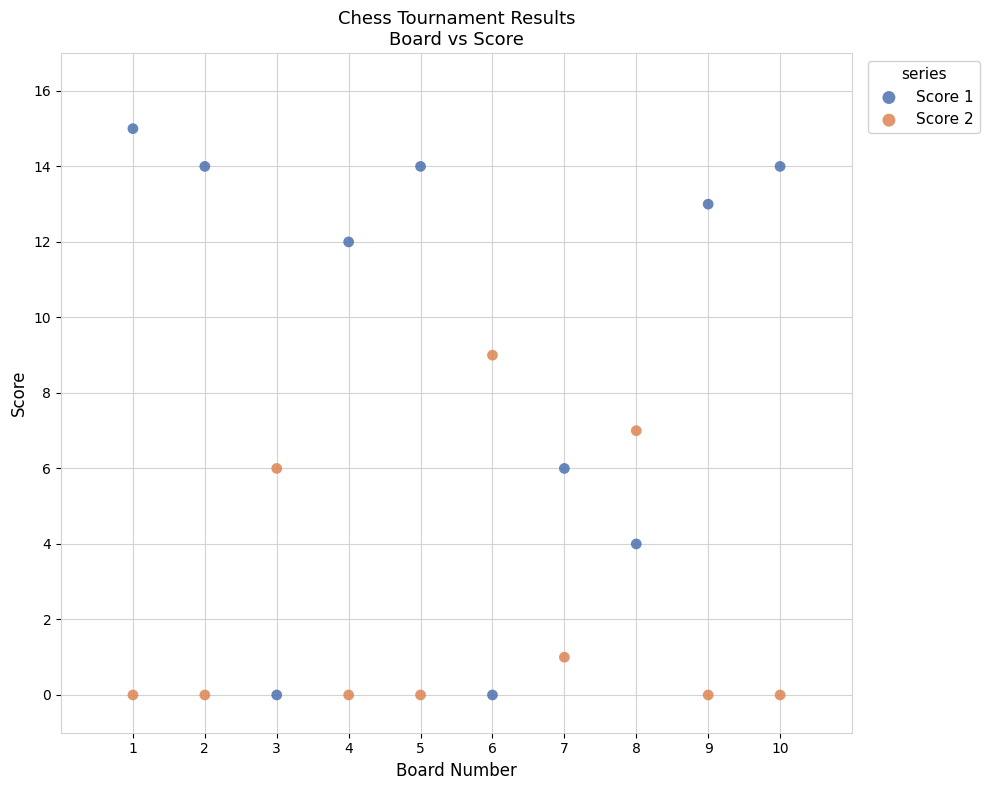

Across all data points, what is the range of X values (max minus min)?

9